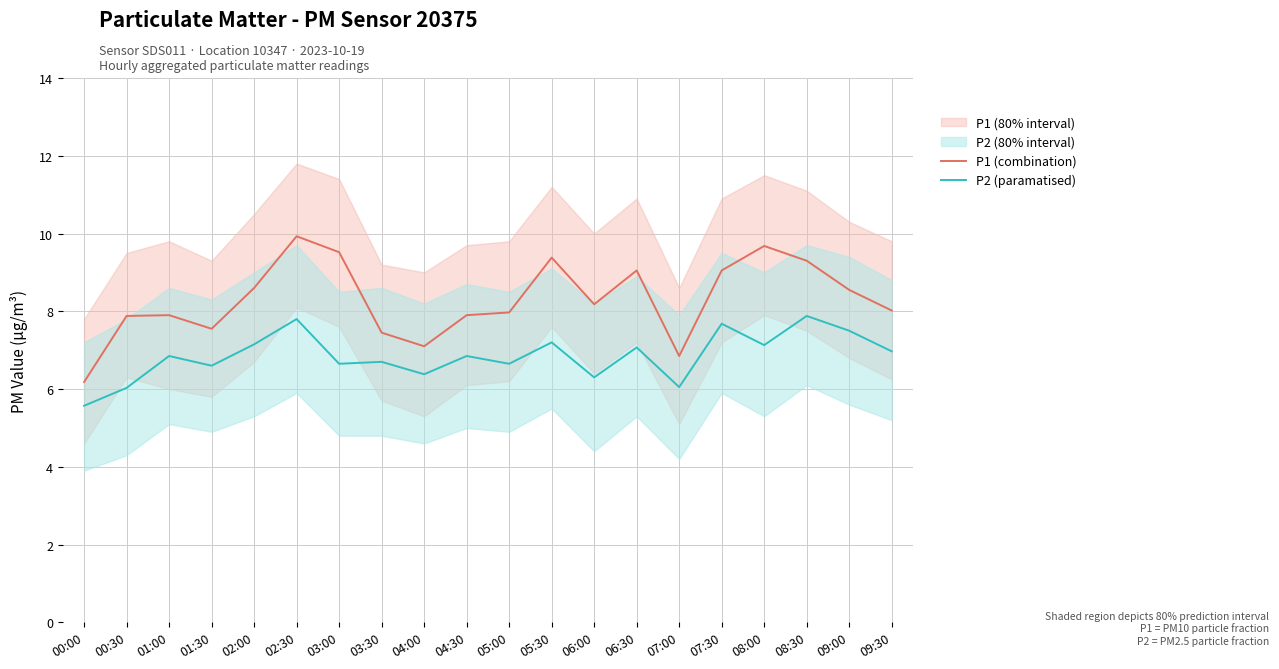

True or false: P1 (combination) and P2 (paramatised) intersect in this chart.

False